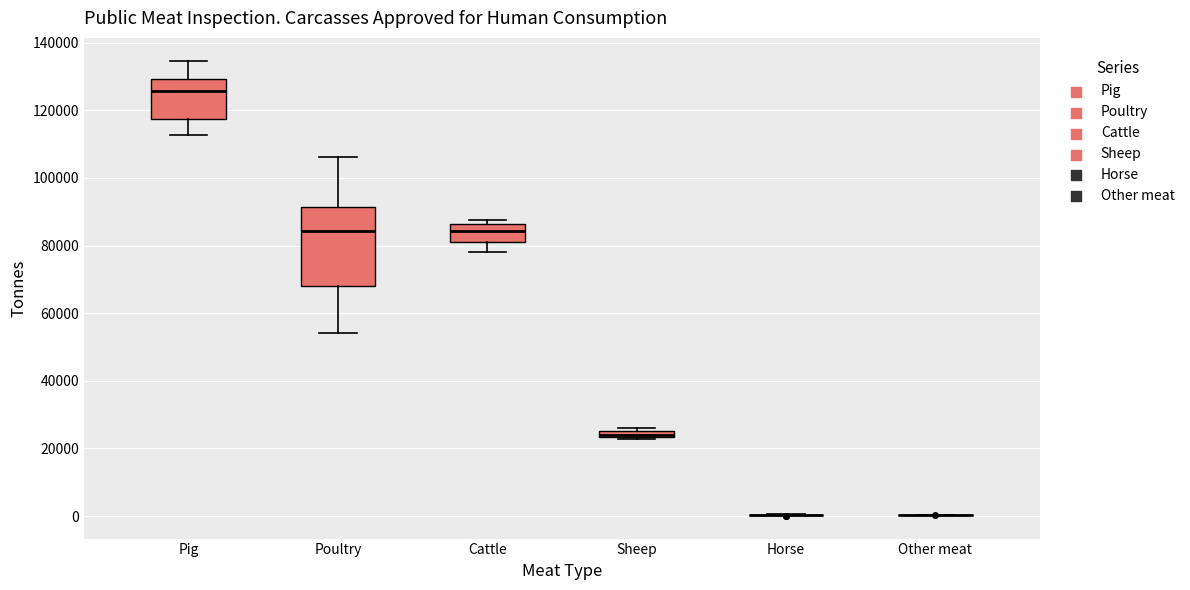

Which box is the tallest, from its lower edge to its upper edge?

Poultry